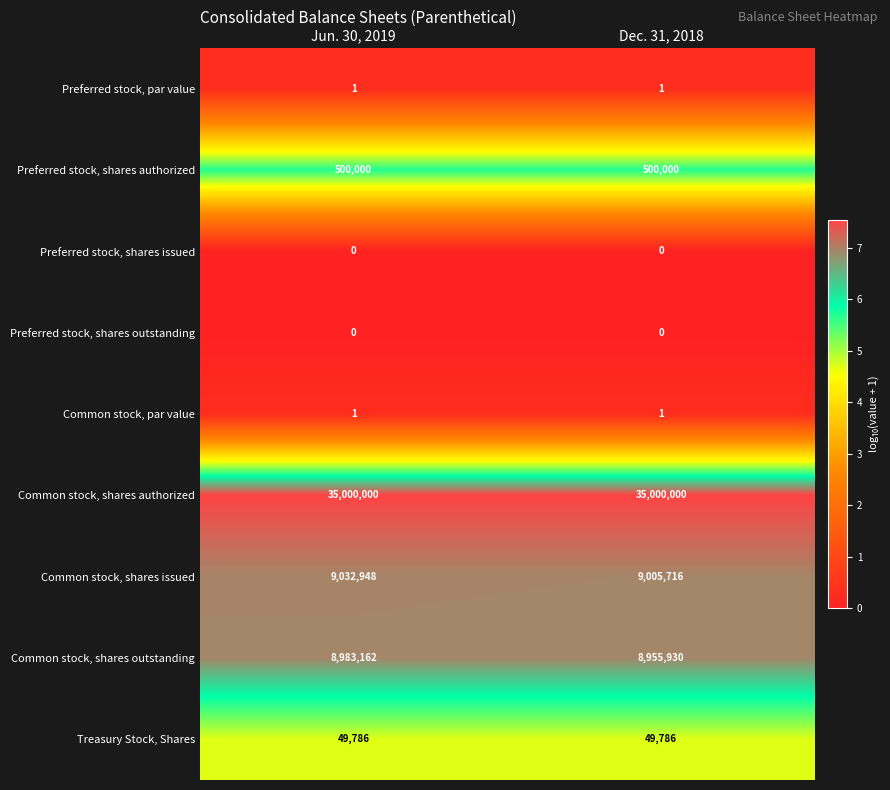

The value of Common stock, par value at Jun. 30, 2019 is 1. True or false?

True